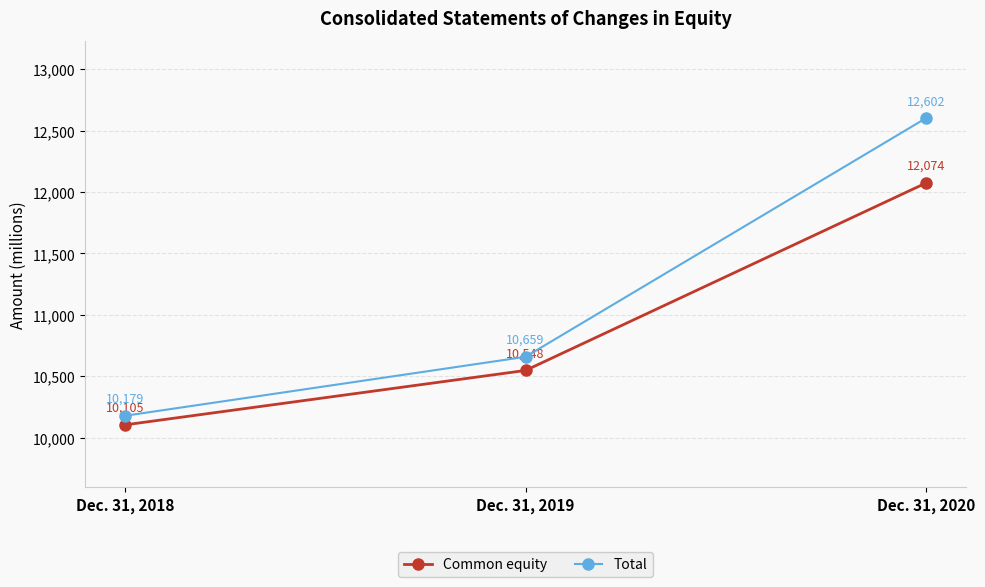

How many distinct data groups are displayed?

2